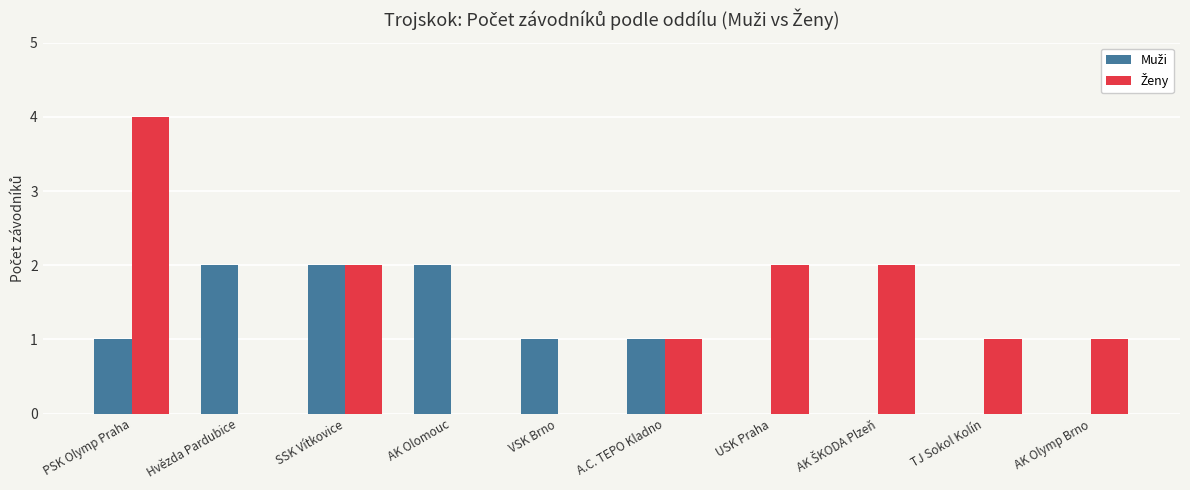

What is the spread (max minus min) of values at Hvězda Pardubice?

2